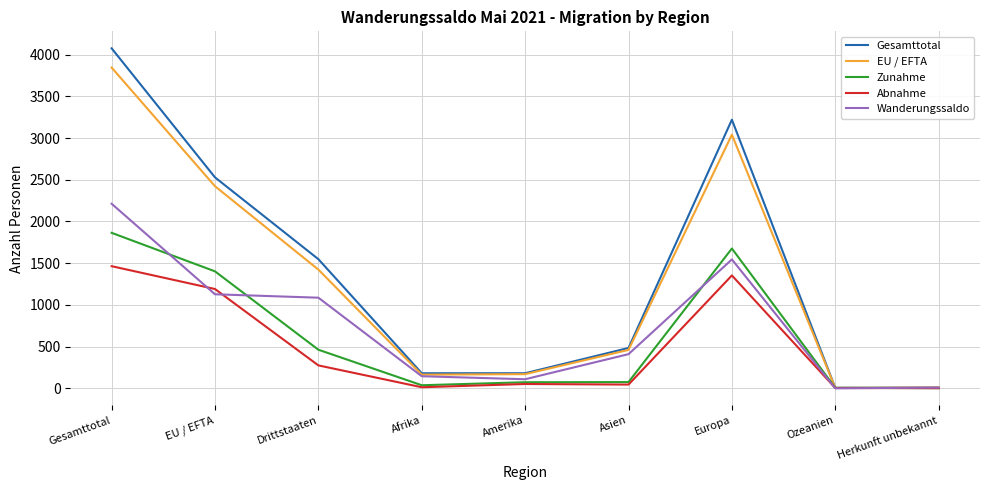

At which category does the chart reach its peak across all series?

Gesamttotal